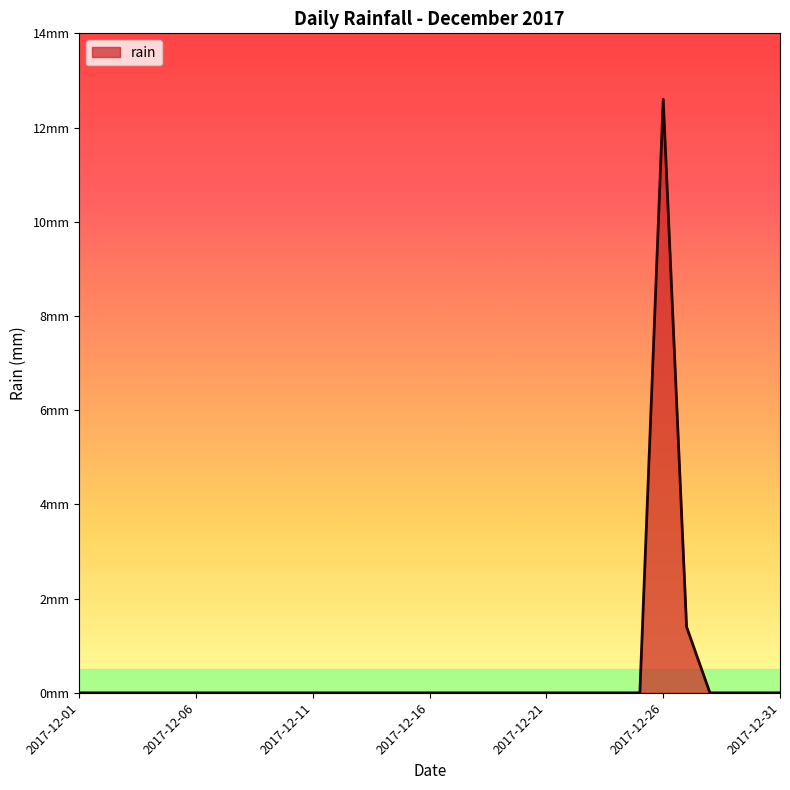

List the labels in order of value, largest first.

2017-12-26, 2017-12-27, 2017-12-01, 2017-12-02, 2017-12-03, 2017-12-04, 2017-12-05, 2017-12-06, 2017-12-07, 2017-12-08, 2017-12-09, 2017-12-10, 2017-12-11, 2017-12-12, 2017-12-13, 2017-12-14, 2017-12-15, 2017-12-16, 2017-12-17, 2017-12-18, 2017-12-19, 2017-12-20, 2017-12-21, 2017-12-22, 2017-12-23, 2017-12-24, 2017-12-25, 2017-12-28, 2017-12-29, 2017-12-30, 2017-12-31